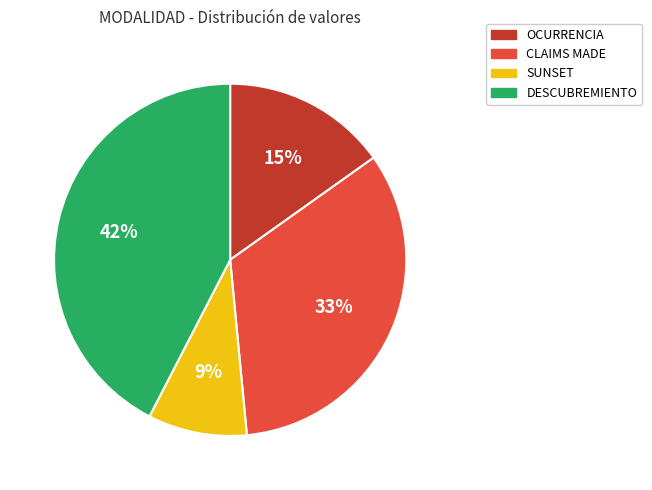

To the nearest percent, what is the difference between the DESCUBREMIENTO and CLAIMS MADE slice percentages?

9%